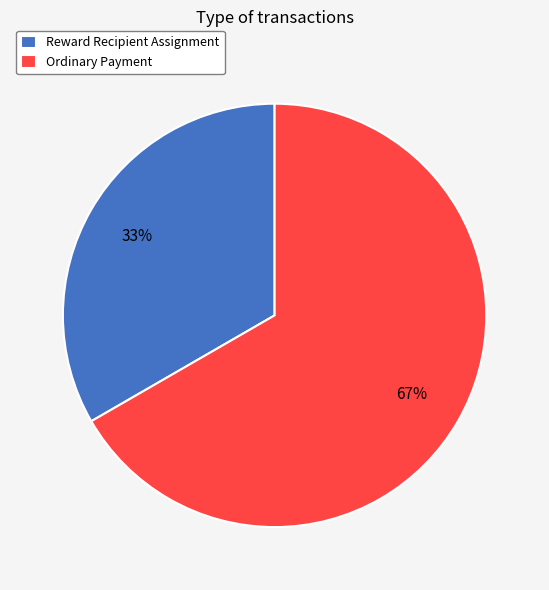

Do Ordinary Payment and Reward Recipient Assignment together represent more than half of the pie?

Yes